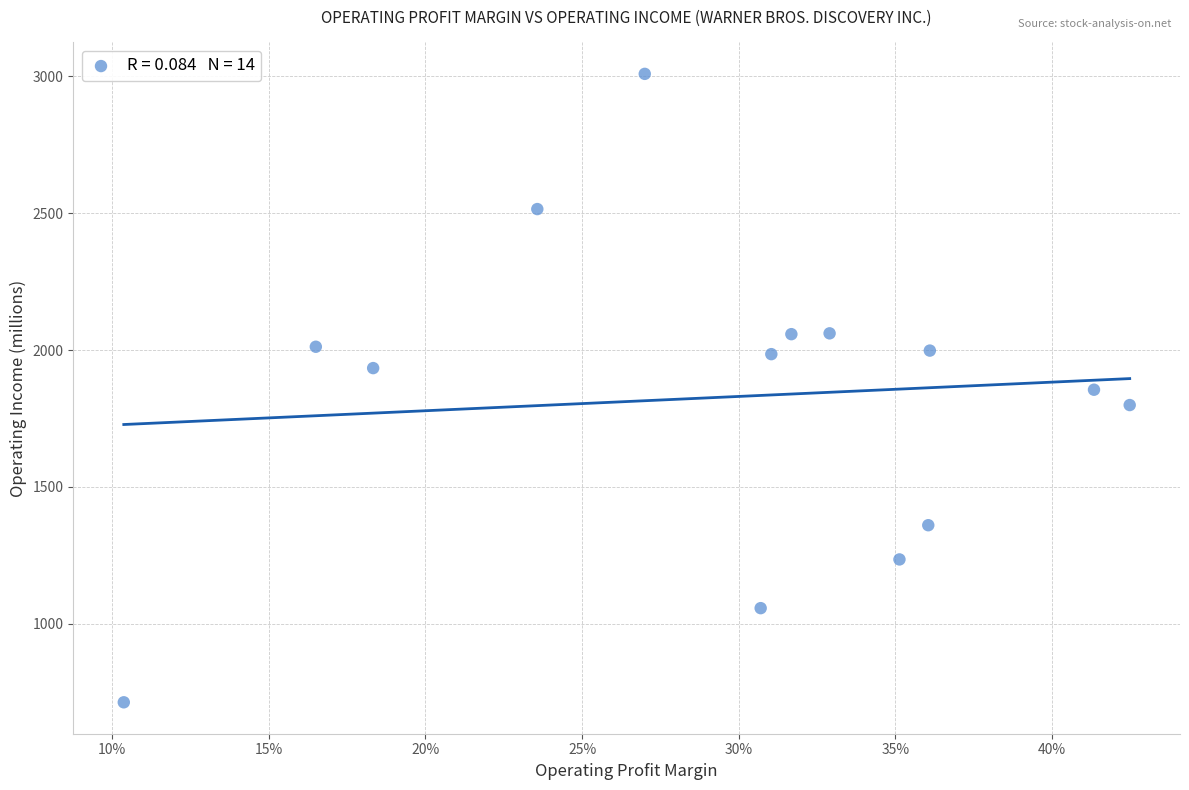

What is the range of Y values (max minus min)?

2296